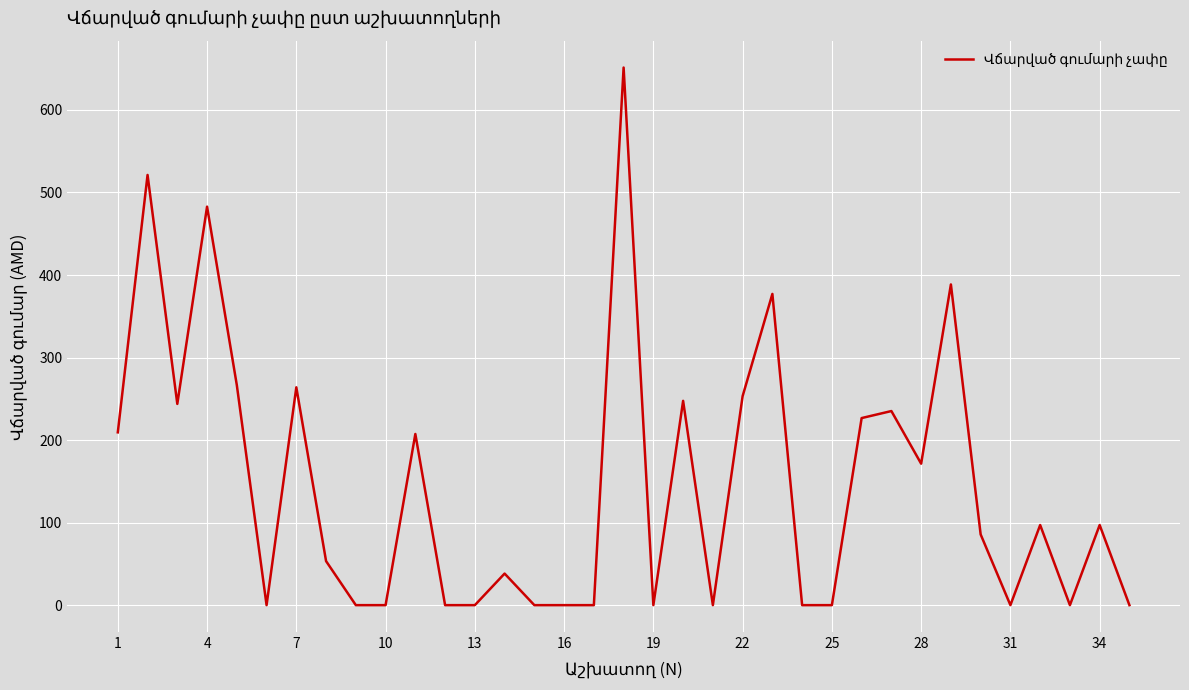

What is the maximum value shown in the chart?

651.4